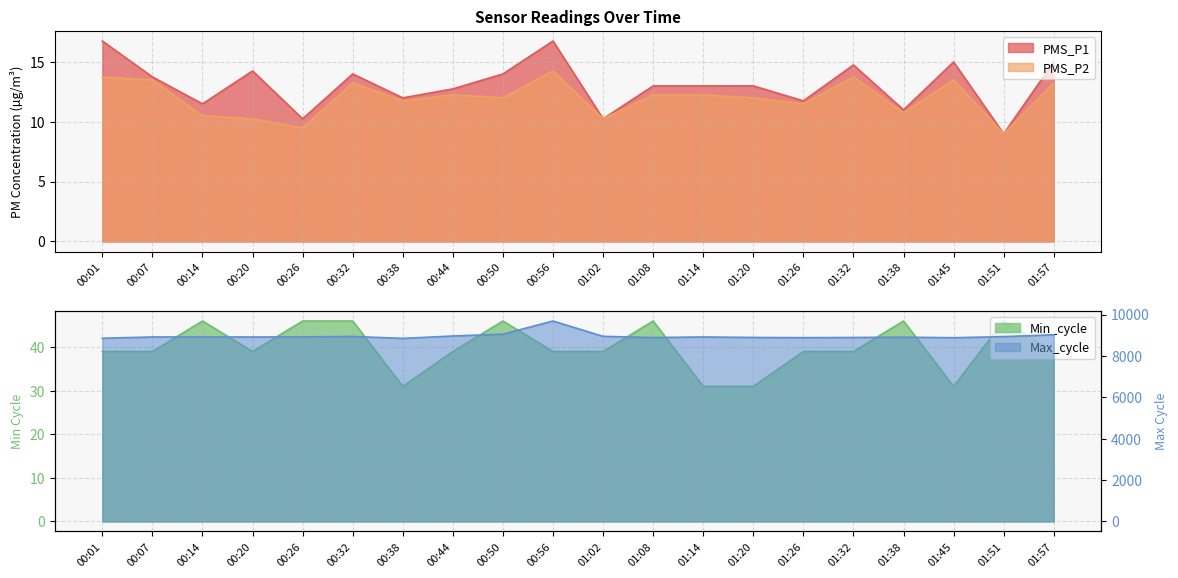

What is the difference between the maximum and second lowest values in the Min_cycle series?

15.0